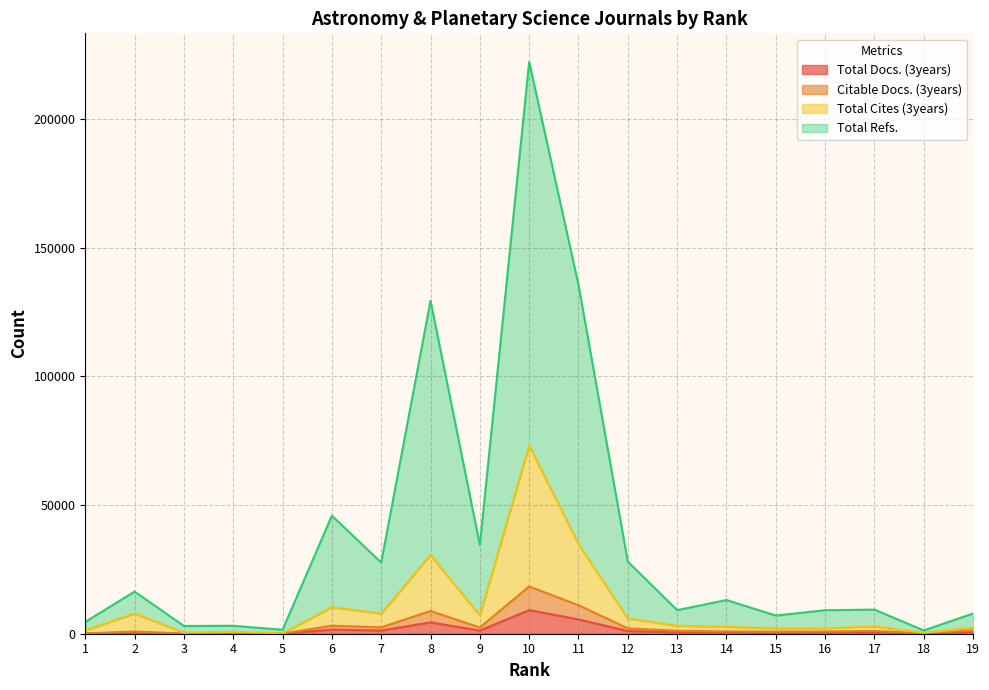

Which series has the largest total across all categories?

Total Refs.